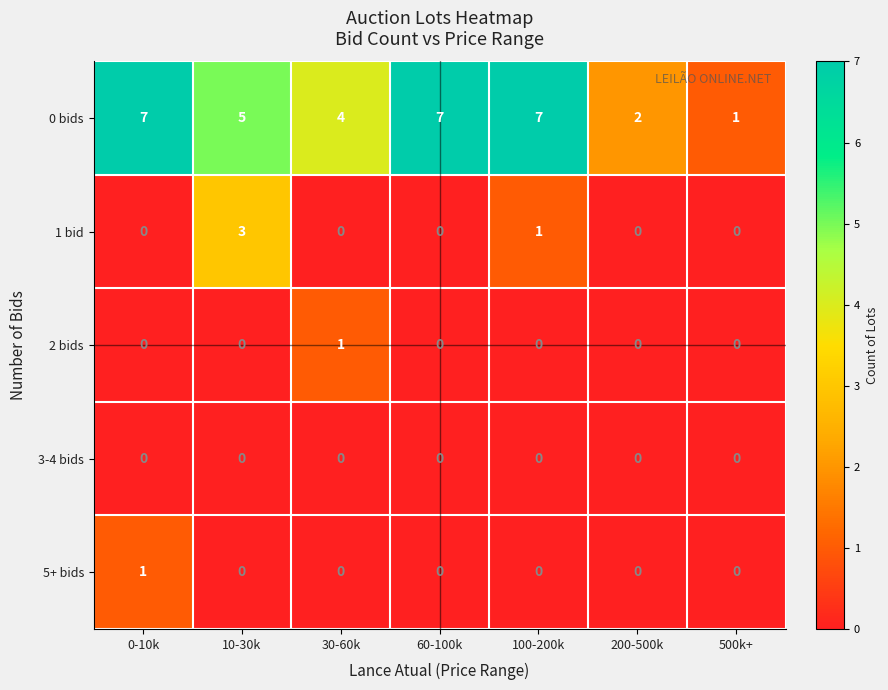

Which series changed the most between 60-100k and 100-200k?

1 bid